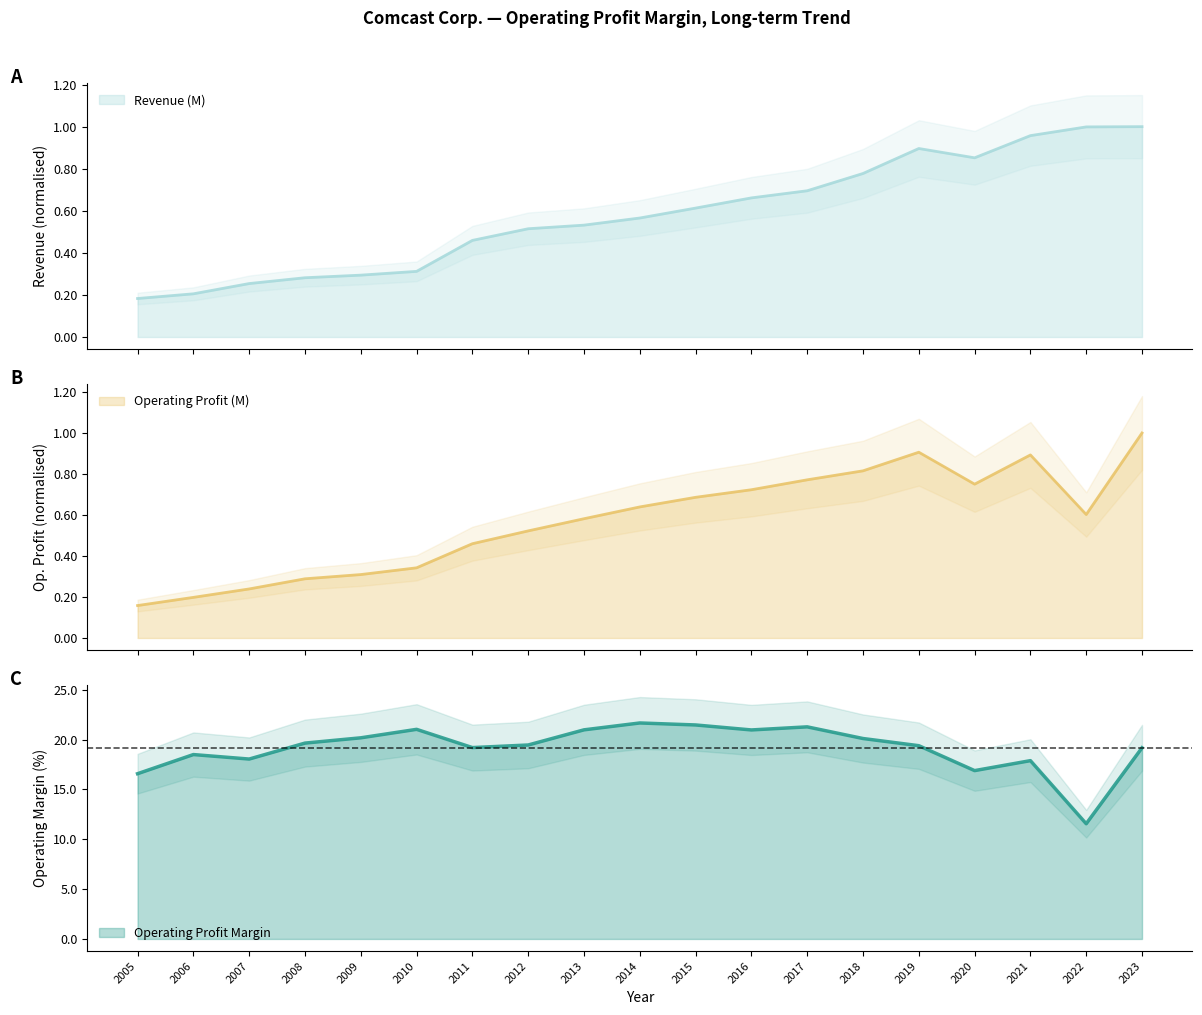

True or false: Revenue (M) has more than 2 interior local peaks.

False